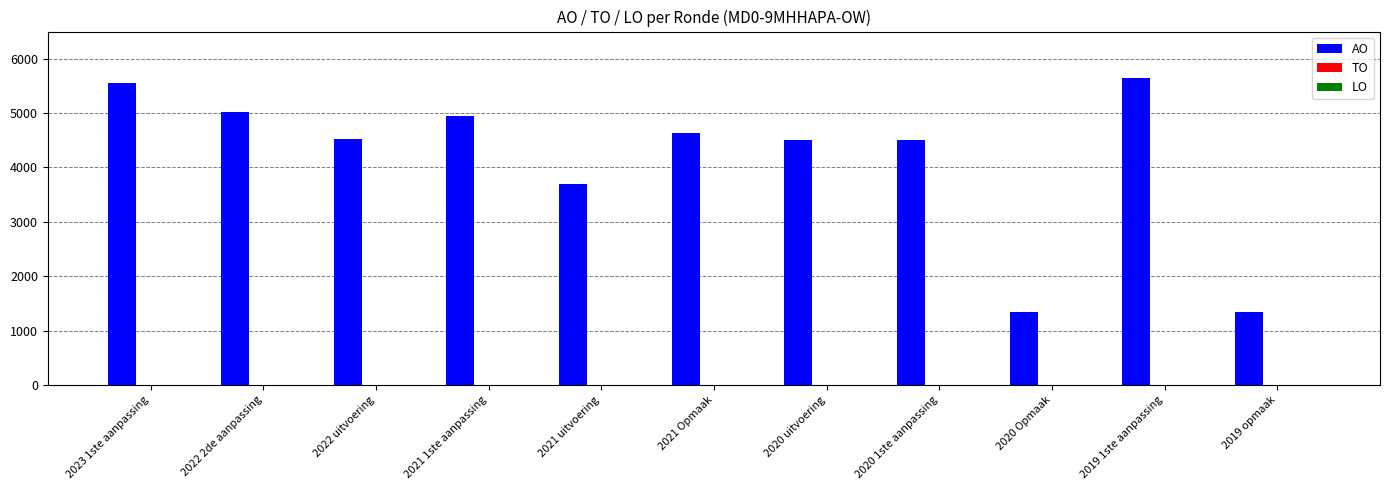

Between 2019 opmaak and 2021 uitvoering, which is larger?

2021 uitvoering